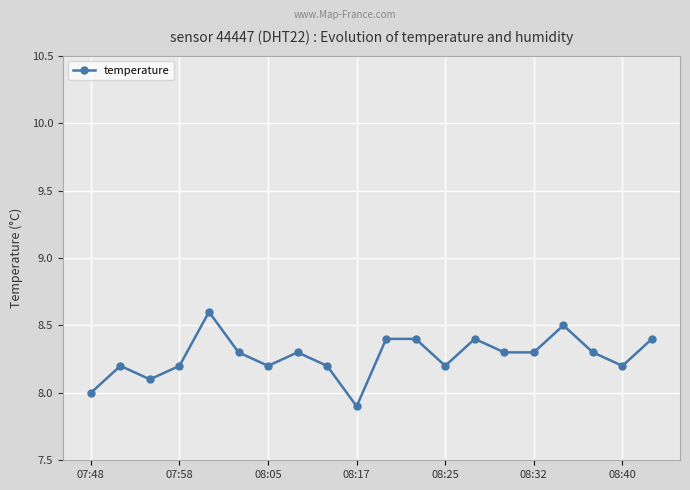

What is the maximum value shown in the chart?

8.6